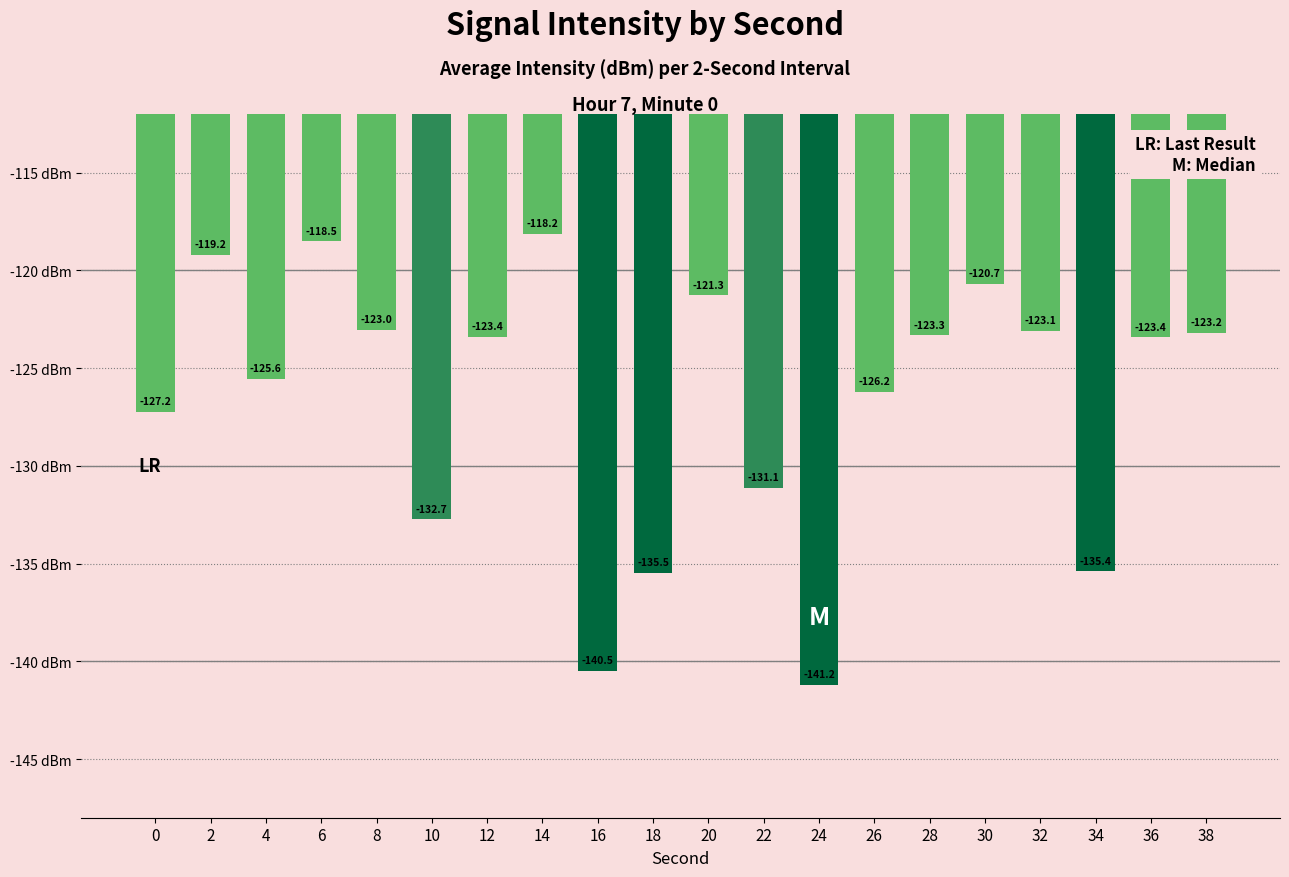

Read the value at 2.

-119.2